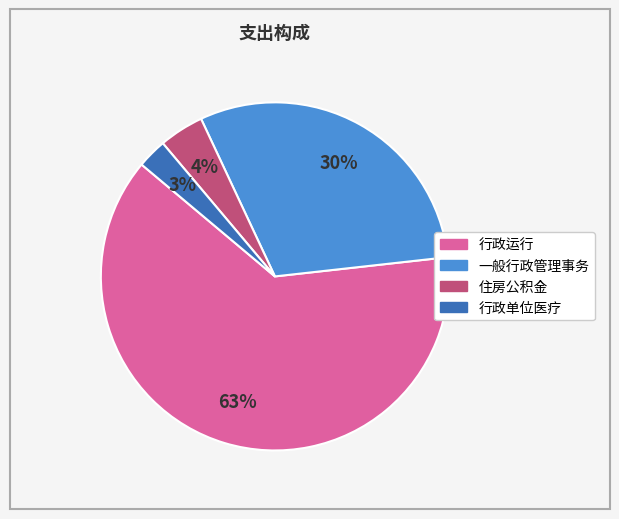

True or false: 行政单位医疗 accounts for 3% of the total.

True